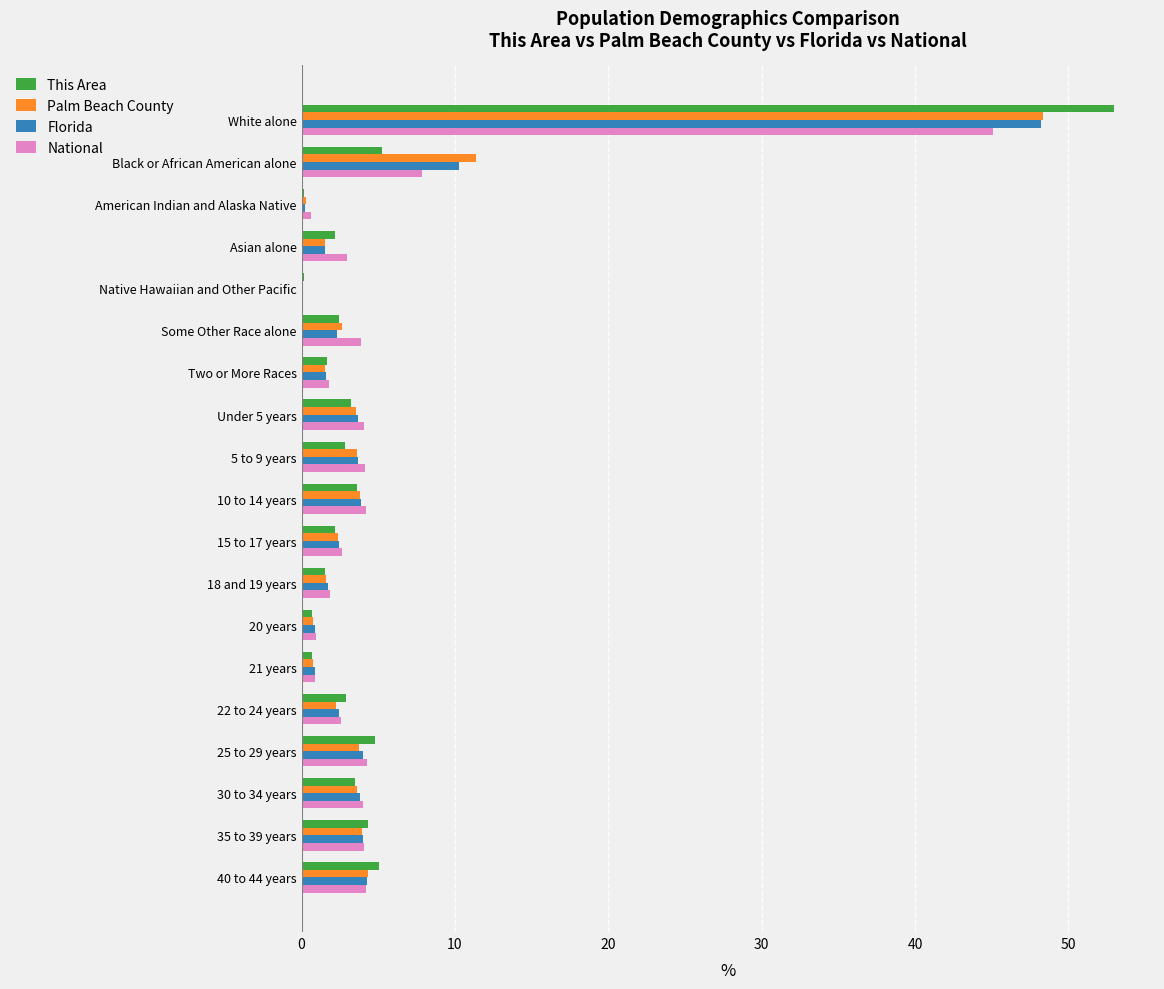

At which category is the sum across all series the highest?

White alone